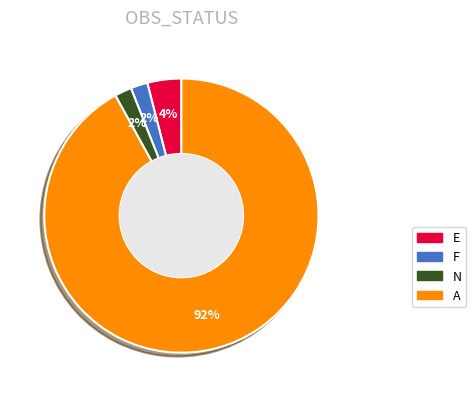

What is the largest slice in the pie chart?

A